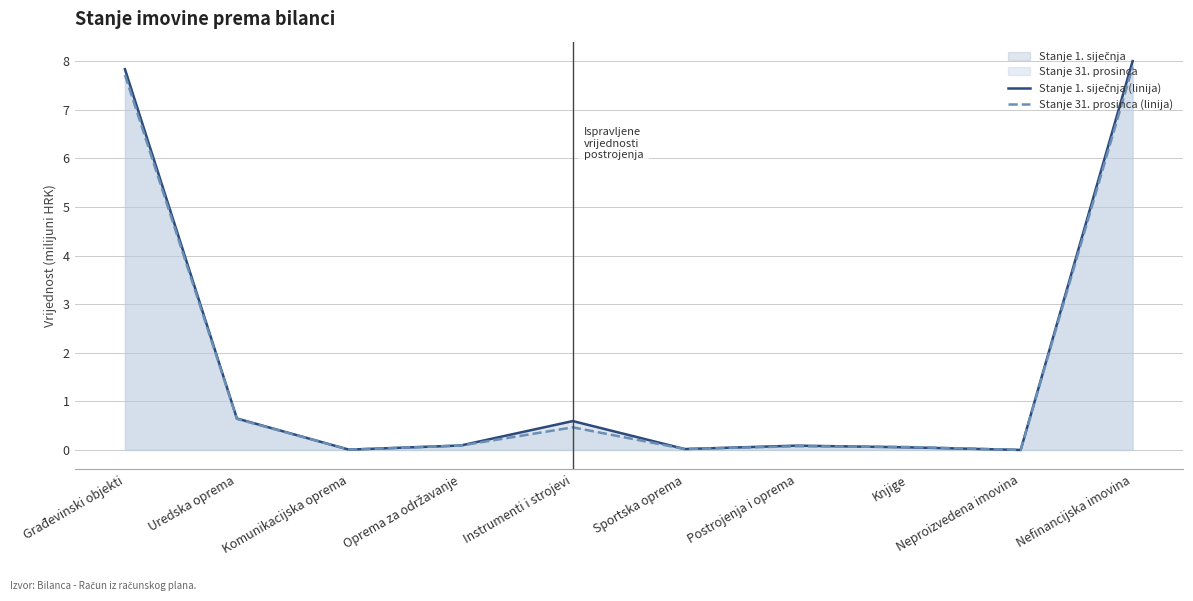

Read the Stanje 1. siječnja (linija) value at Instrumenti i strojevi.

0.6